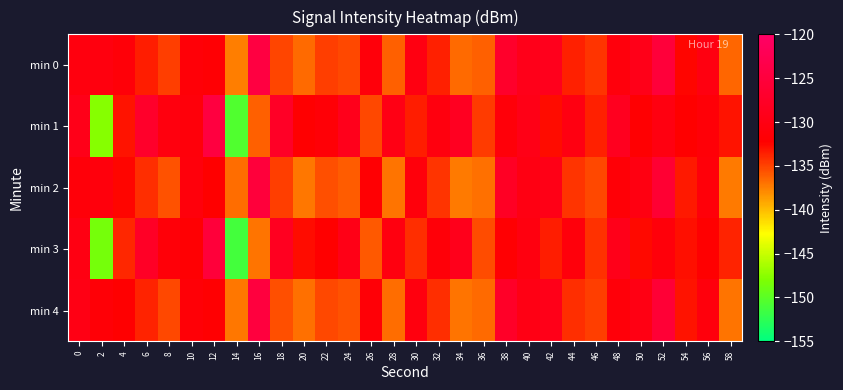

At 52, list the series in order from largest to smallest.

min 0, min 4, min 2, min 1, min 3